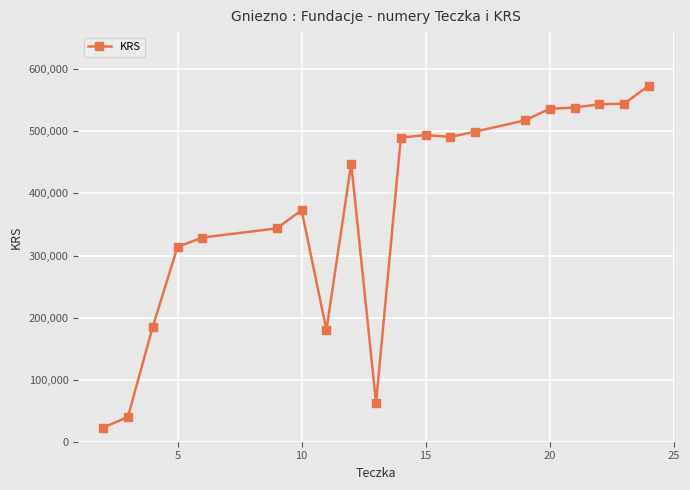

What is the difference between the maximum and minimum values?

551247